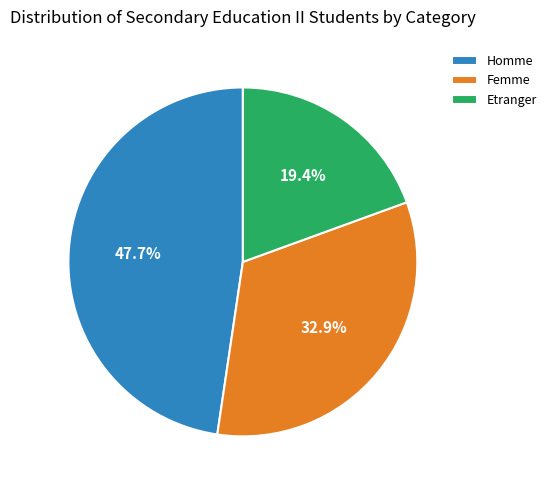

Count the number of slices in the pie.

3